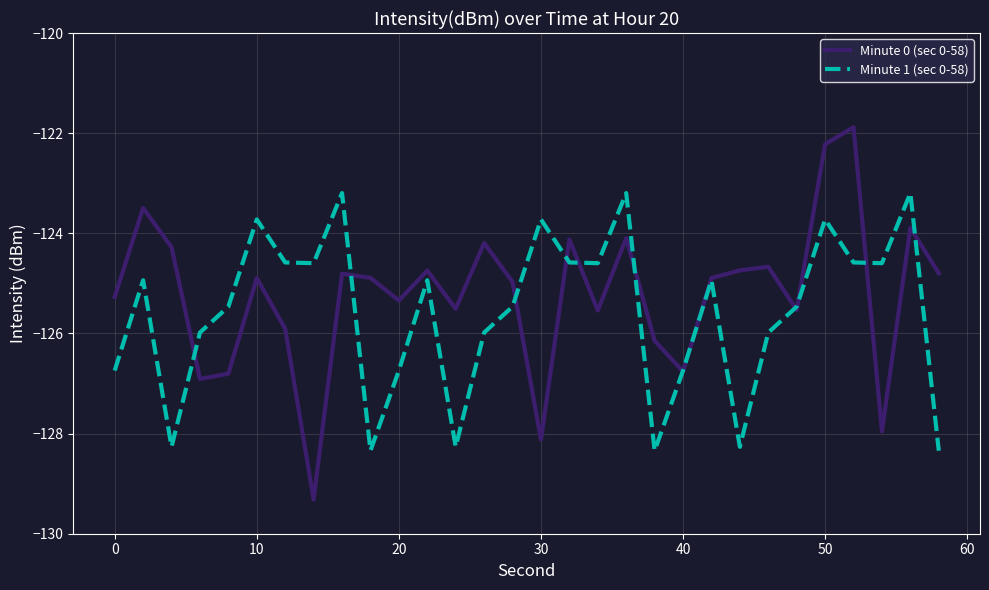

Rank the series by their maximum value, from highest to lowest.

Minute 0 (sec 0-58), Minute 1 (sec 0-58)